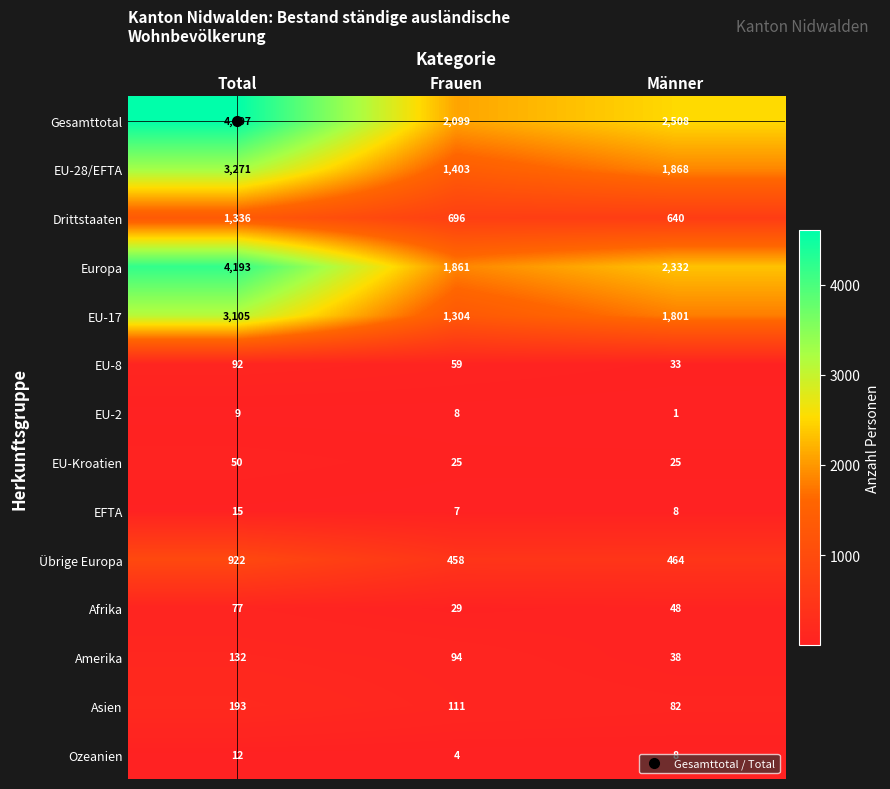

Which series has the largest total across all categories?

Gesamttotal